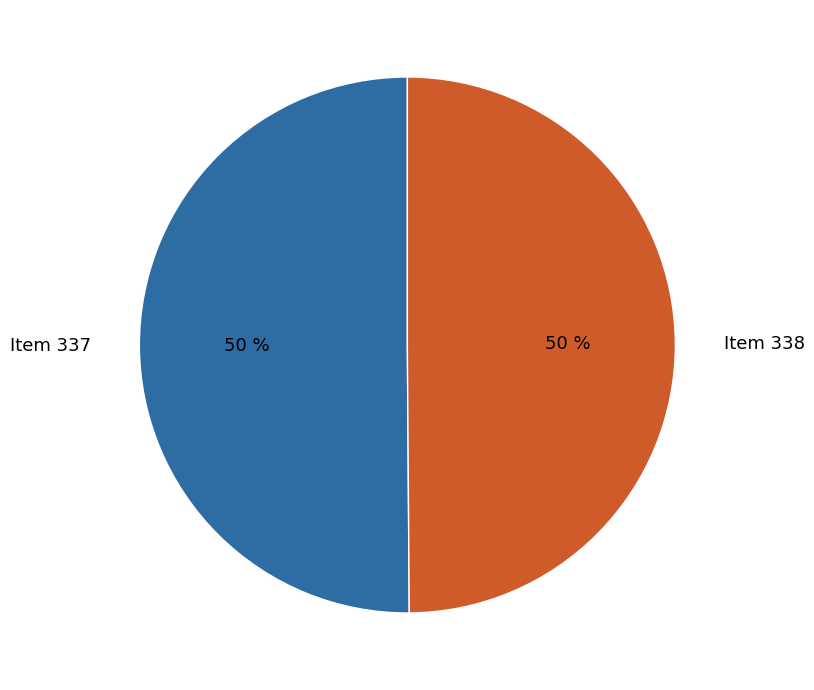

How many slices are in this pie chart?

2